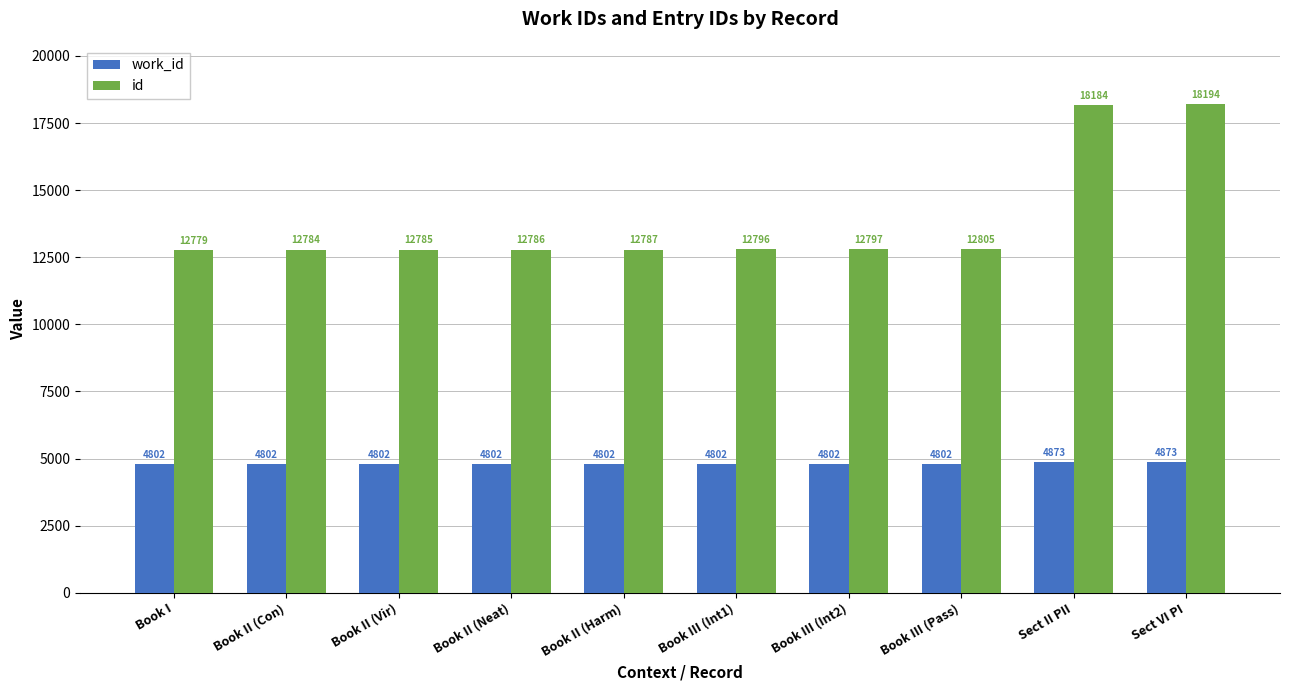

True or false: id has a value of 7444 at Book III (Pass).

False